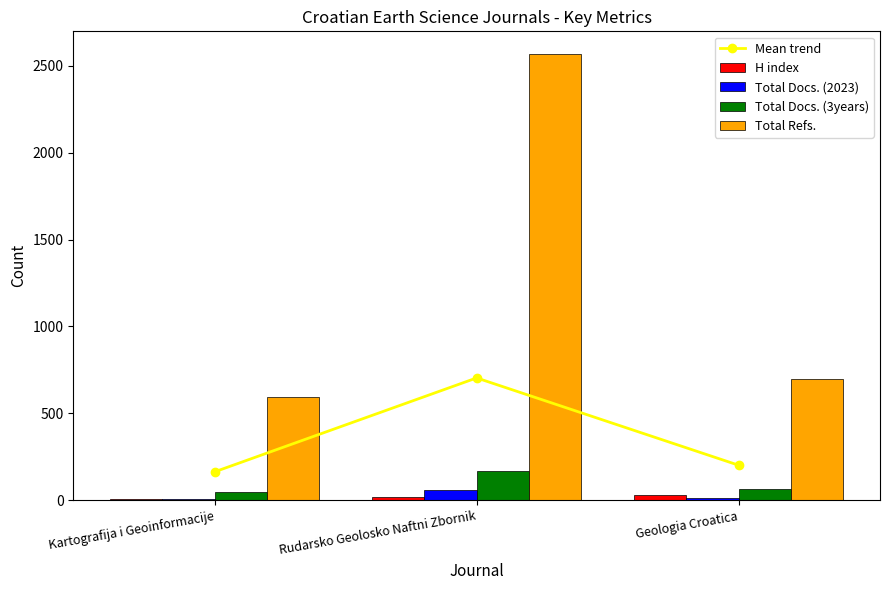

What is the spread (max minus min) of values at Geologia Croatica?

689